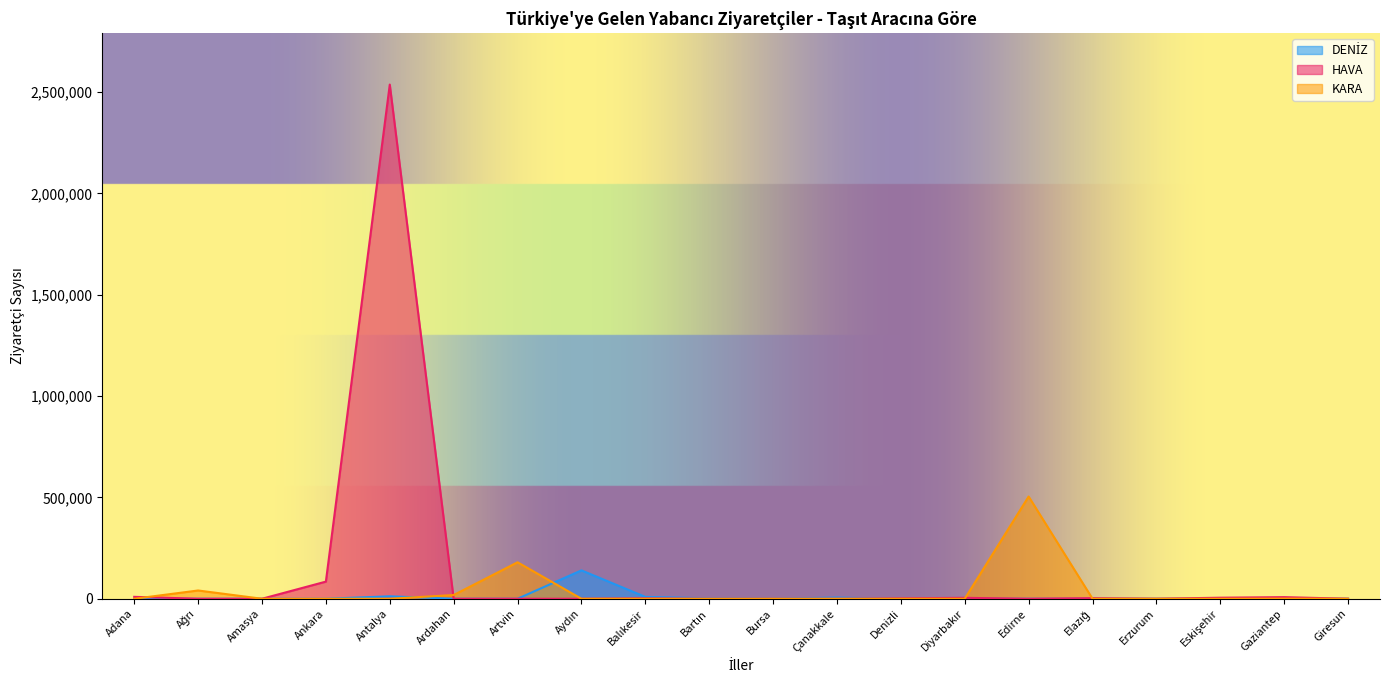

Between Aydın and Amasya, which is larger?

Aydın